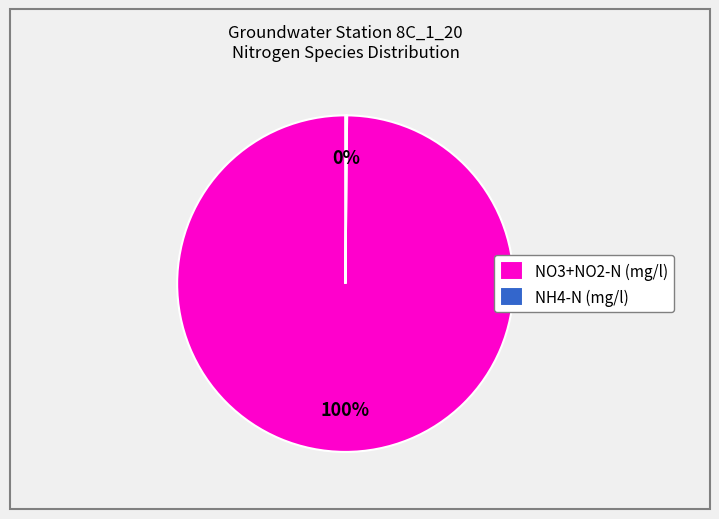

To the nearest percent, what is the average slice percentage?

50%